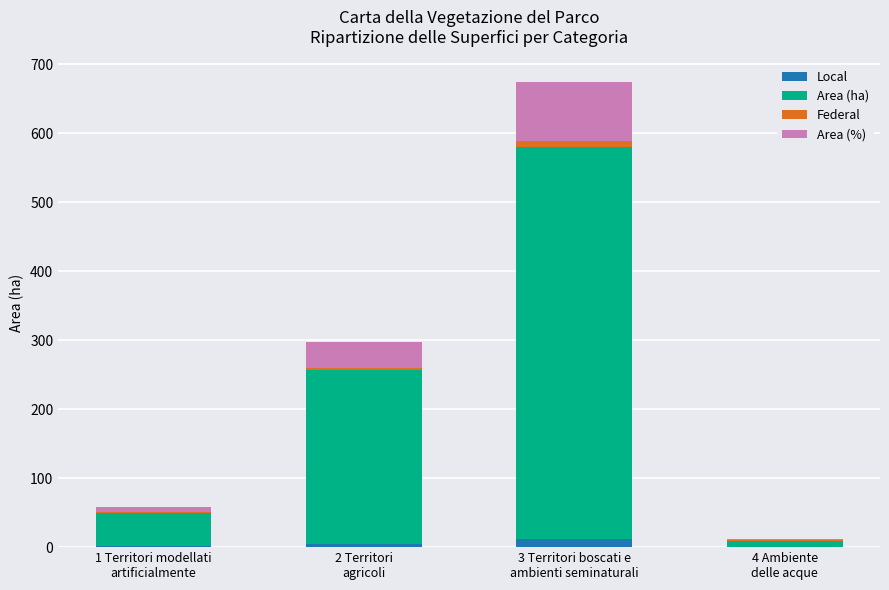

What is the sum of all Local values?

17.6